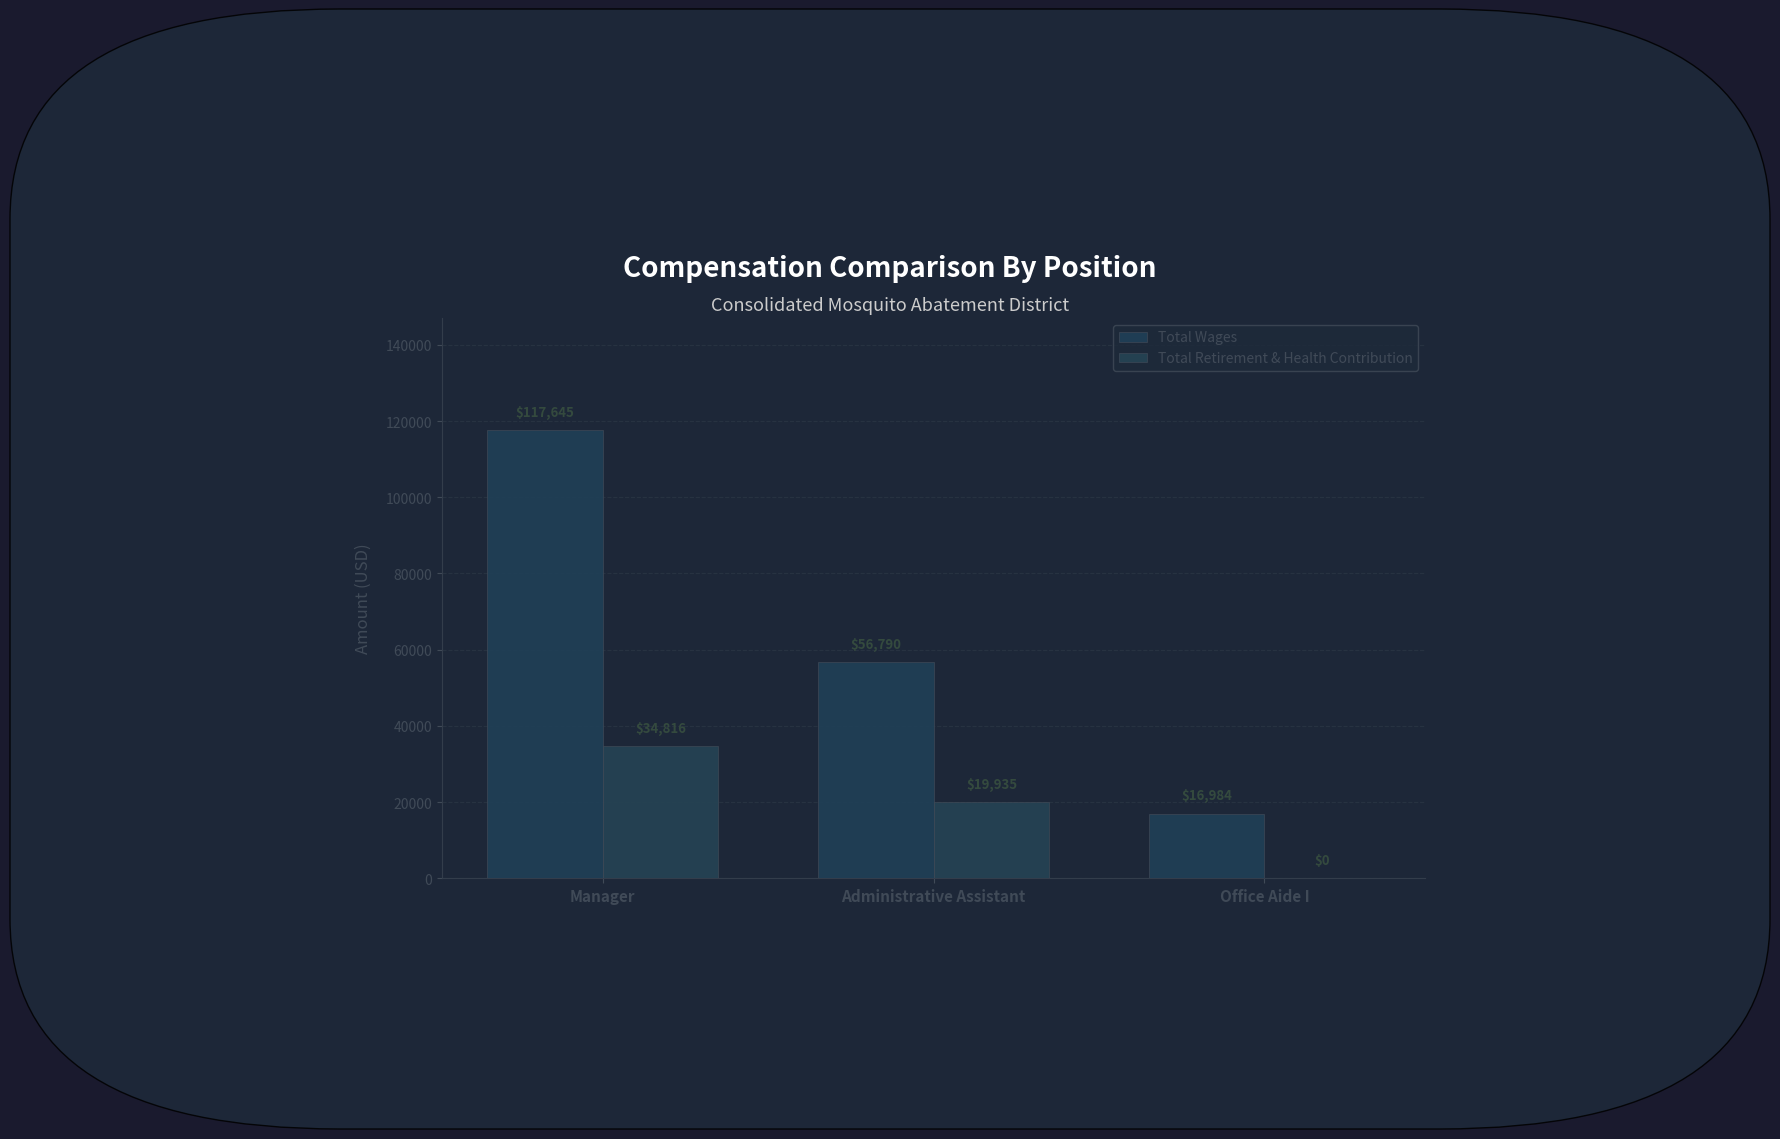

Which series changed the most between Manager and Administrative Assistant?

Total Wages